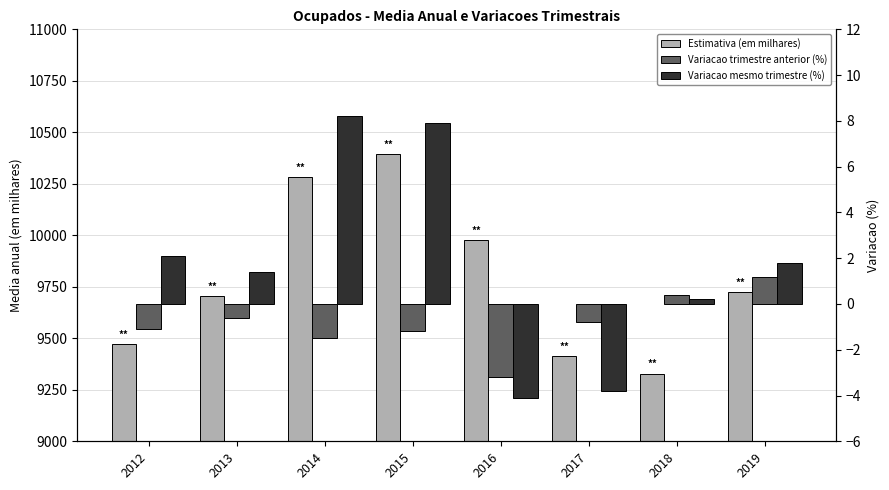

What is the maximum value shown in the chart?

10393.2